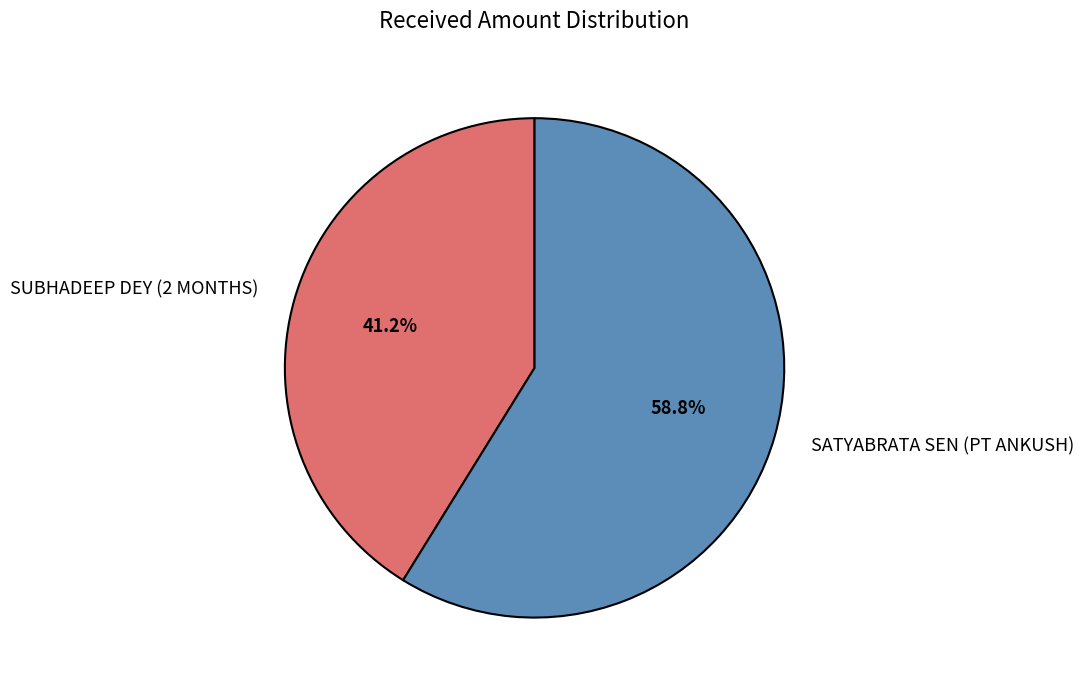

Which category has the smallest portion of the pie?

SUBHADEEP DEY (2 MONTHS)